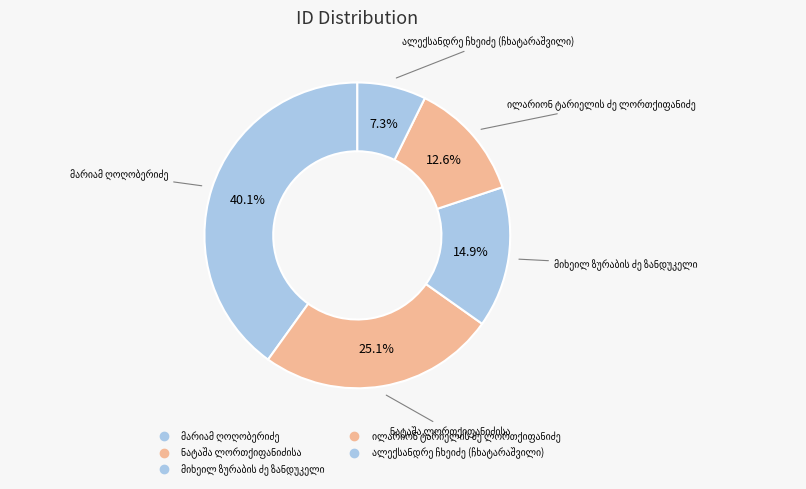

Count the number of slices in the pie.

5